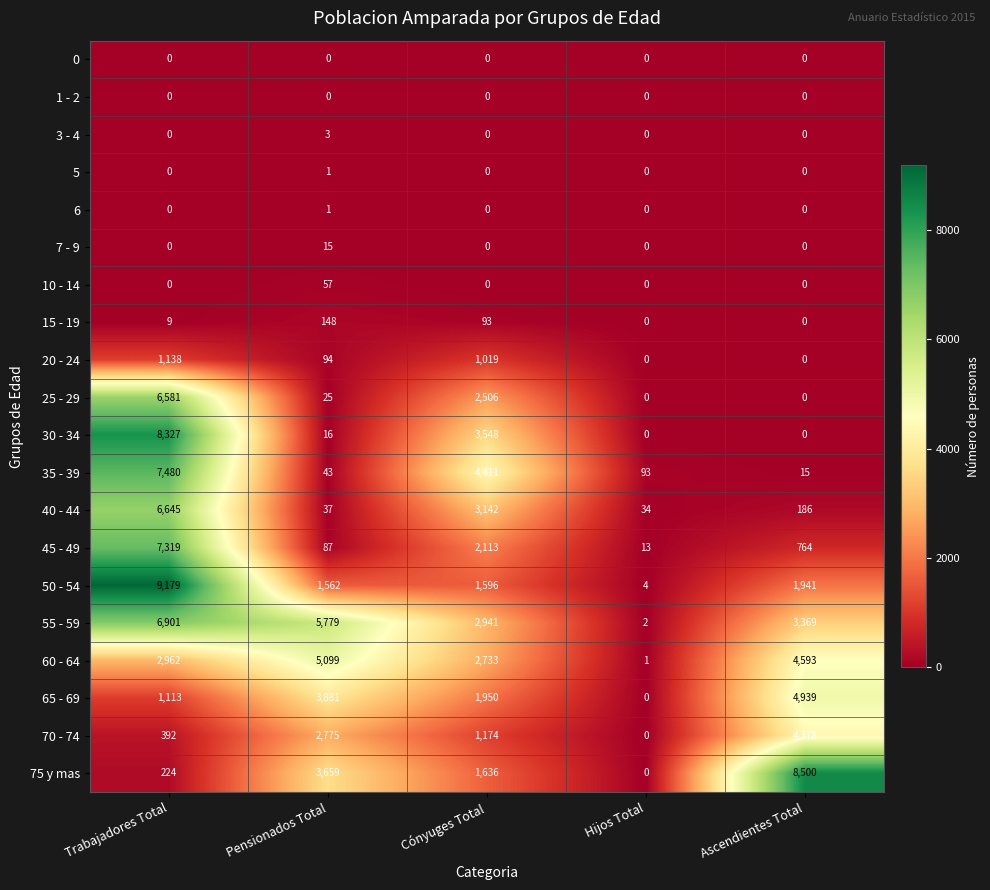

How many values in the 50 - 54 series are below 1596?

2